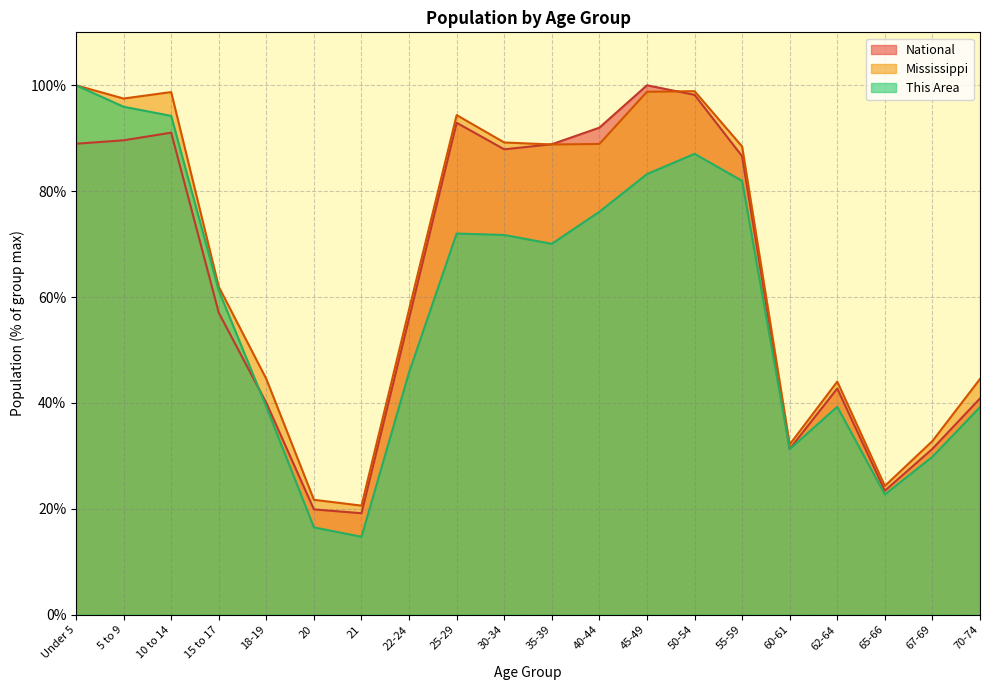

What is the minimum value shown in the chart?

14.7